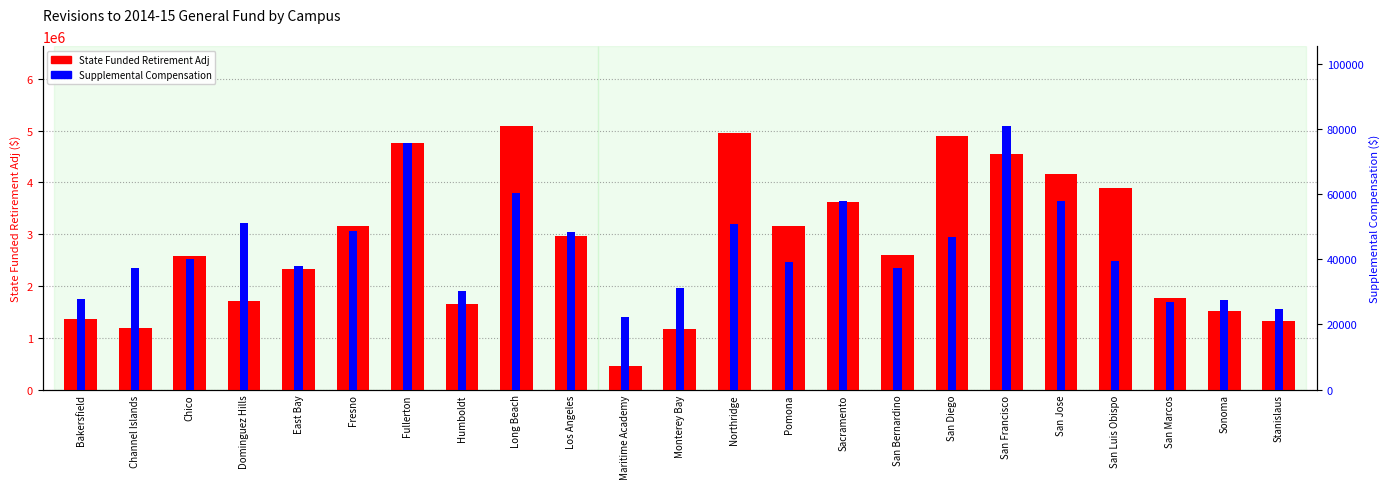

What is the difference between the highest and lowest values at East Bay?

2292200